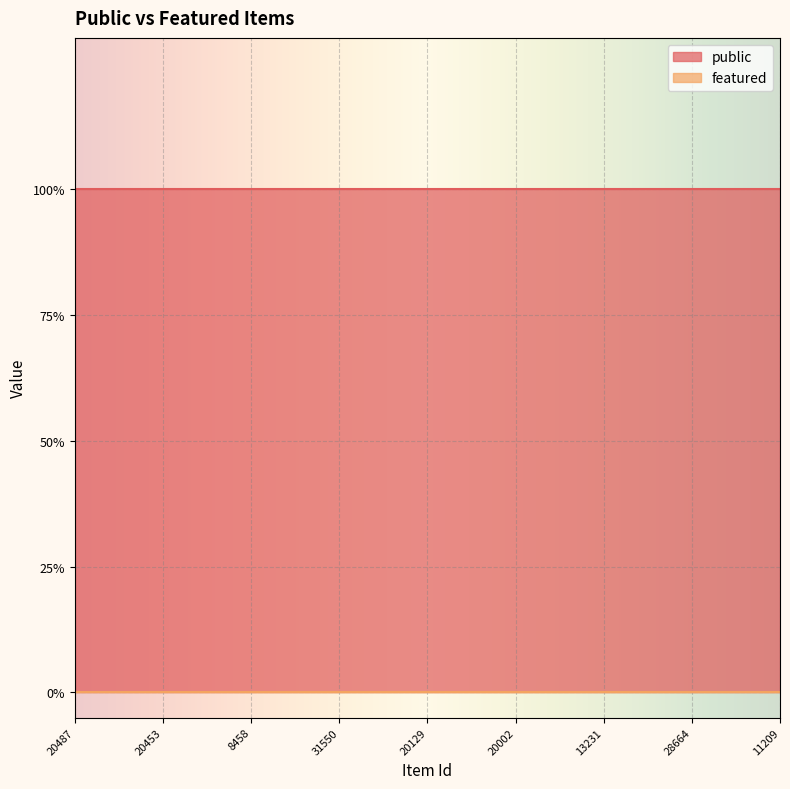

True or false: public has more than 0 interior local peaks.

False